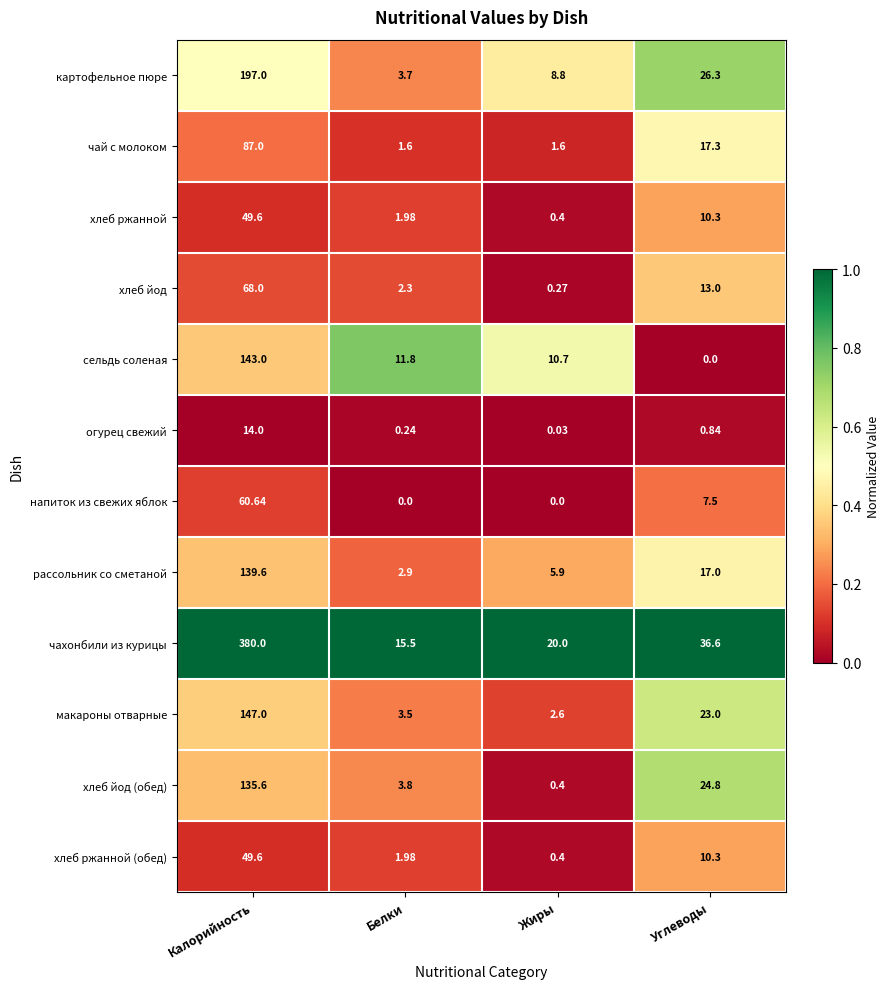

Is the value of картофельное пюре at Жиры greater than the value of хлеб ржанной at Калорийность?

No